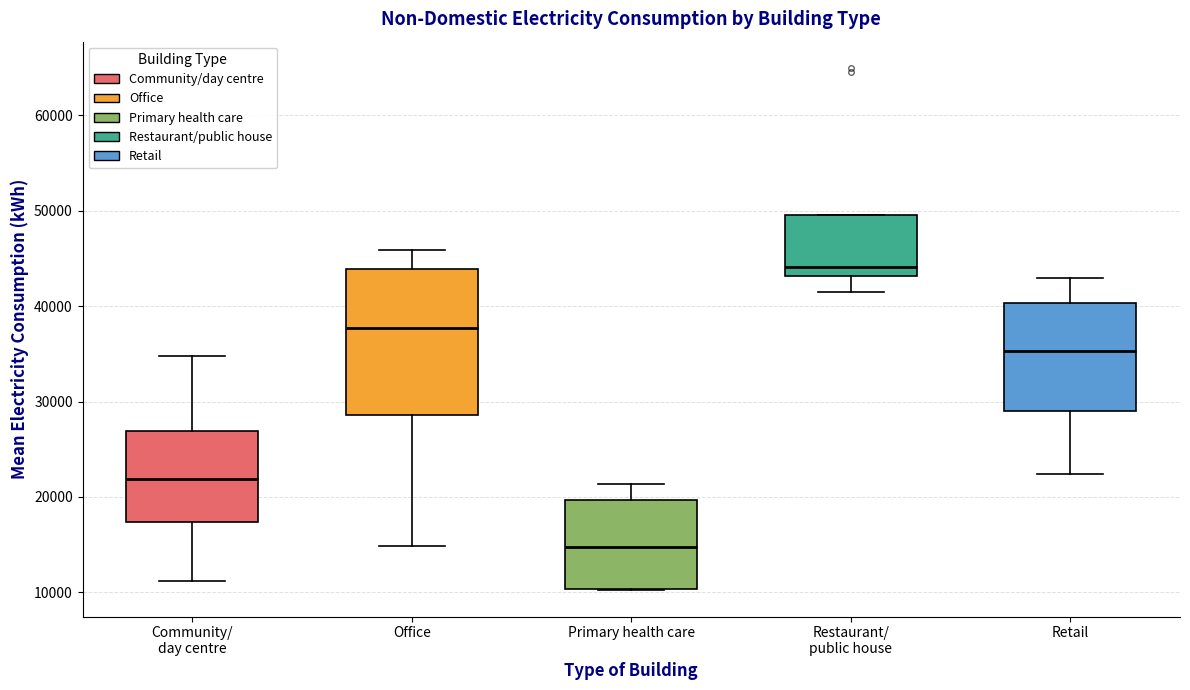

Reading left to right, transcribe this box plot: for each box, give where its median line is, the range the box spans, and where its two whiskers end, as read against the y-axis. The values are not printed on the chart, so give them approximately, as read against the axis.

Community/ day centre: median 22000, box 17000 to 27000, whiskers 11000 to 35000
Office: median 38000, box 29000 to 44000, whiskers 15000 to 46000
Primary health care: median 15000, box 10000 to 20000, whiskers 10000 to 21000
Restaurant/ public house: median 44000, box 43000 to 50000, whiskers 42000 to 50000
Retail: median 35000, box 29000 to 40000, whiskers 22000 to 43000